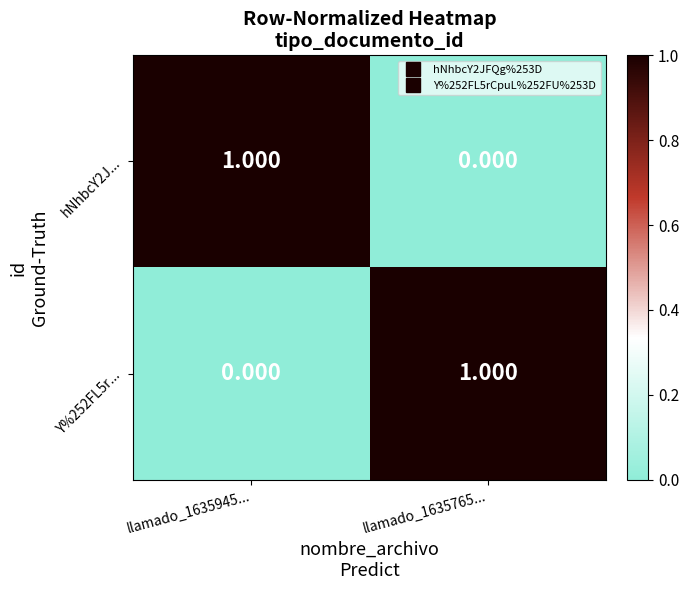

How many values in Y%252FL5r... are above zero?

1